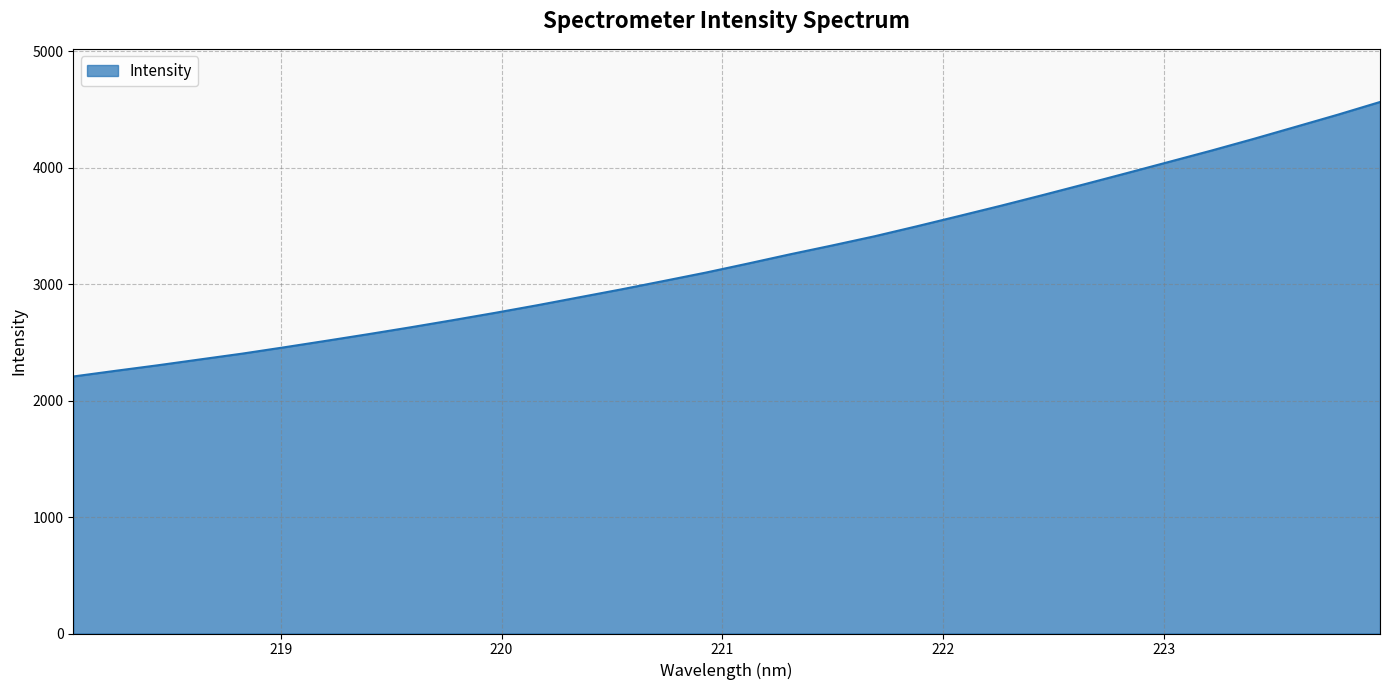

What is the difference between the maximum and minimum values?

2357.9